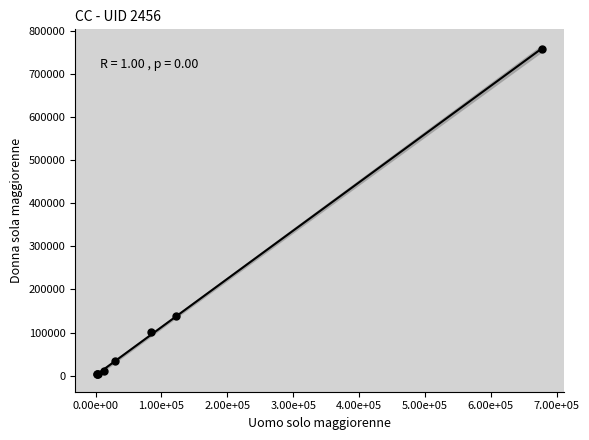

What Y value in the scatter plot is closest to 380309?

138302